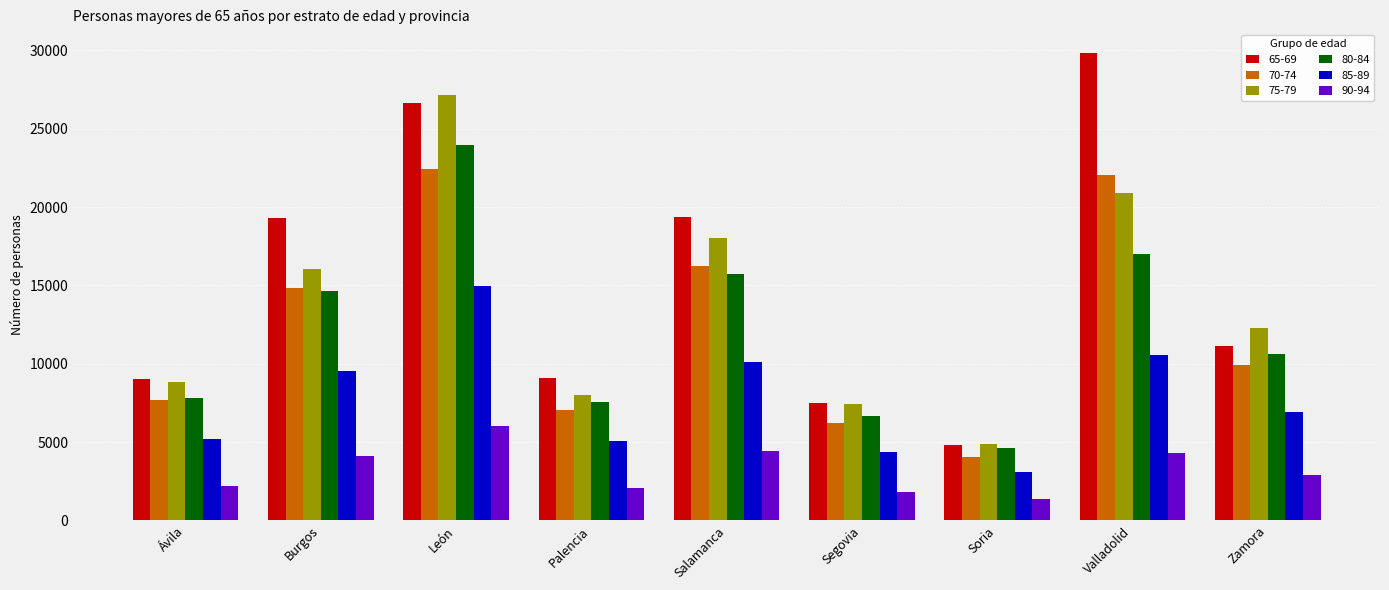

At which label is 80-84 closest to 14295?

Burgos